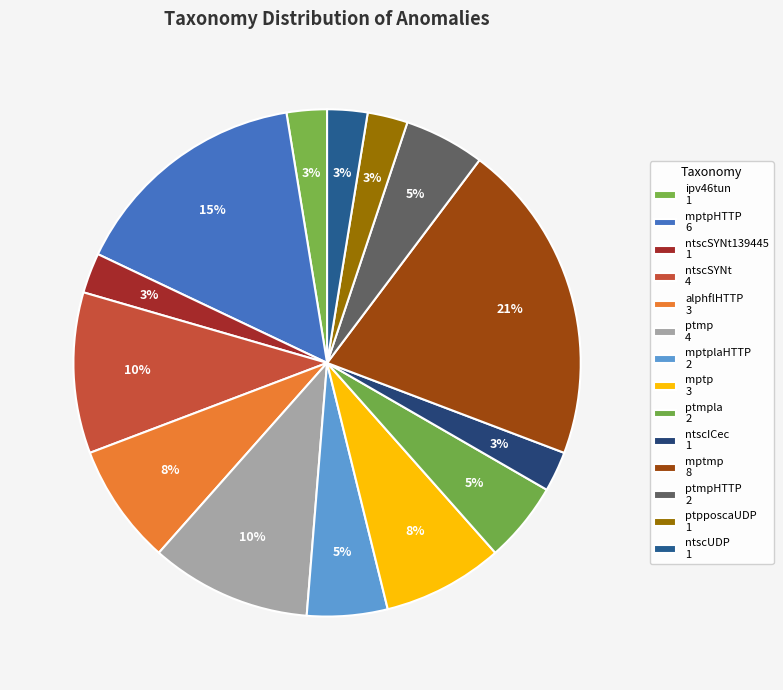

Count the number of slices in the pie.

14